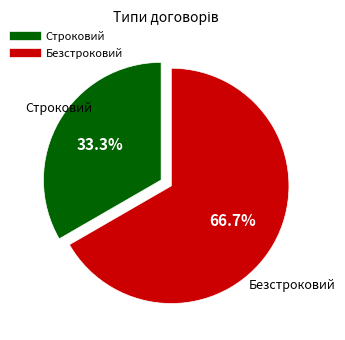

How many segments does this pie chart have?

2